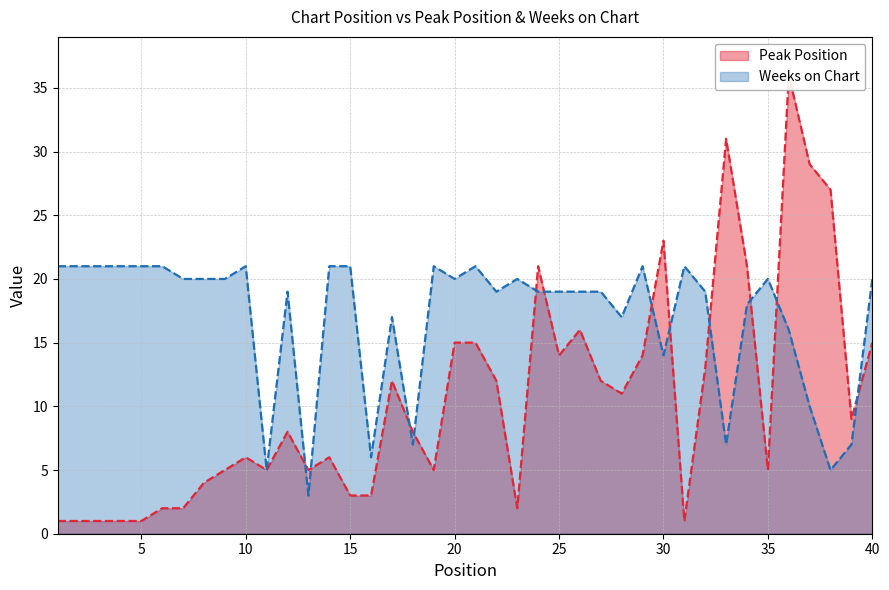

Is the value of Weeks on Chart at 24 greater than the value of Peak Position at 35?

Yes